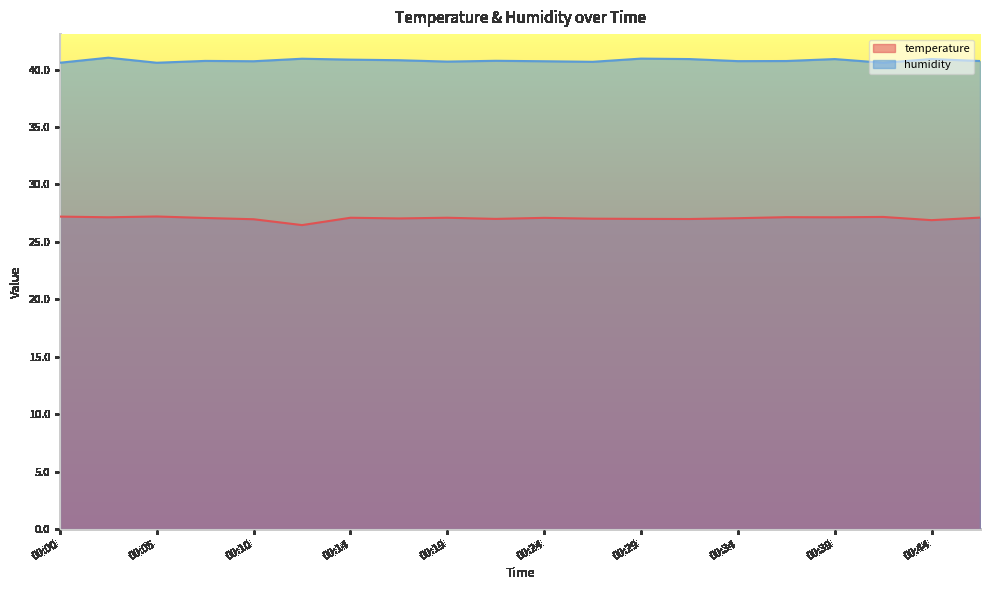

How many categories are shown in the chart?

20